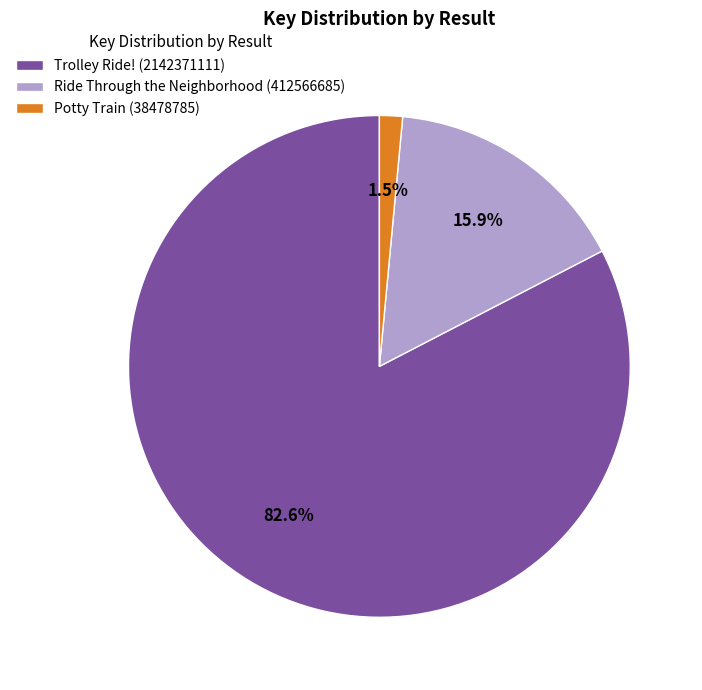

Between Trolley Ride! (2142371111) and Potty Train (38478785), which is larger?

Trolley Ride! (2142371111)